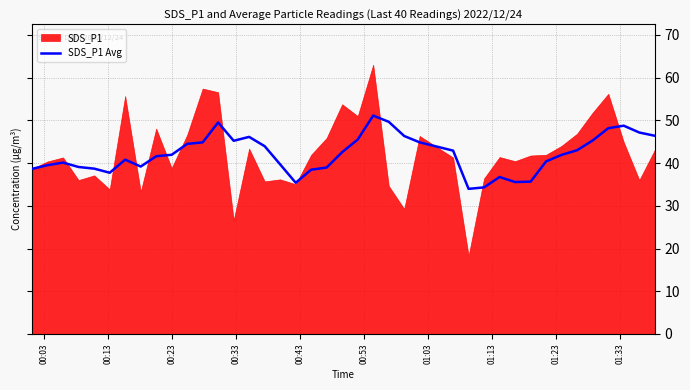

What is the highest value of the SDS_P1 Avg series?

51.1